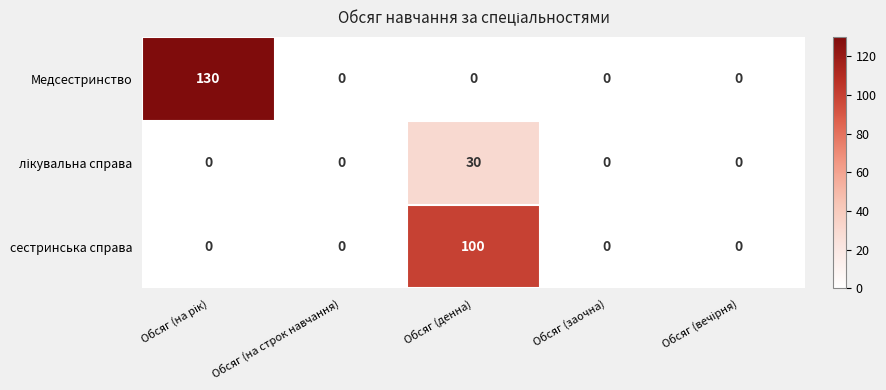

What is the difference between the highest and lowest values at Обсяг (денна)?

100